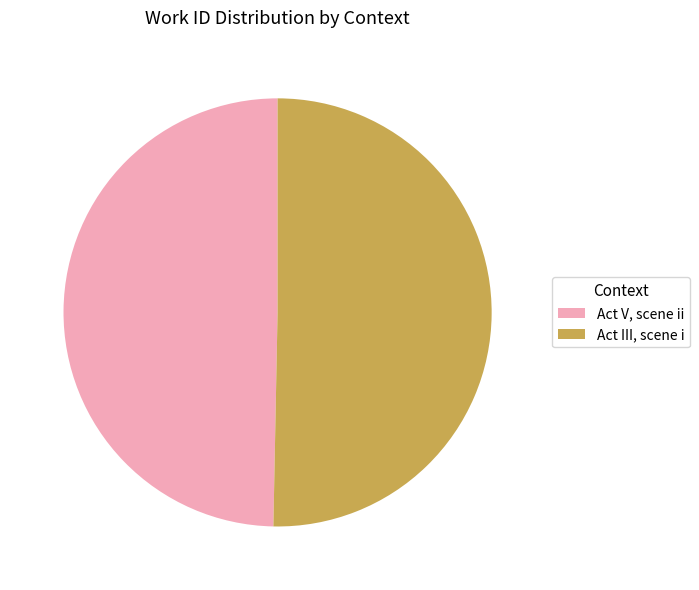

What is the ratio of the value at Act V, scene ii to the value at Act III, scene i?

1.0